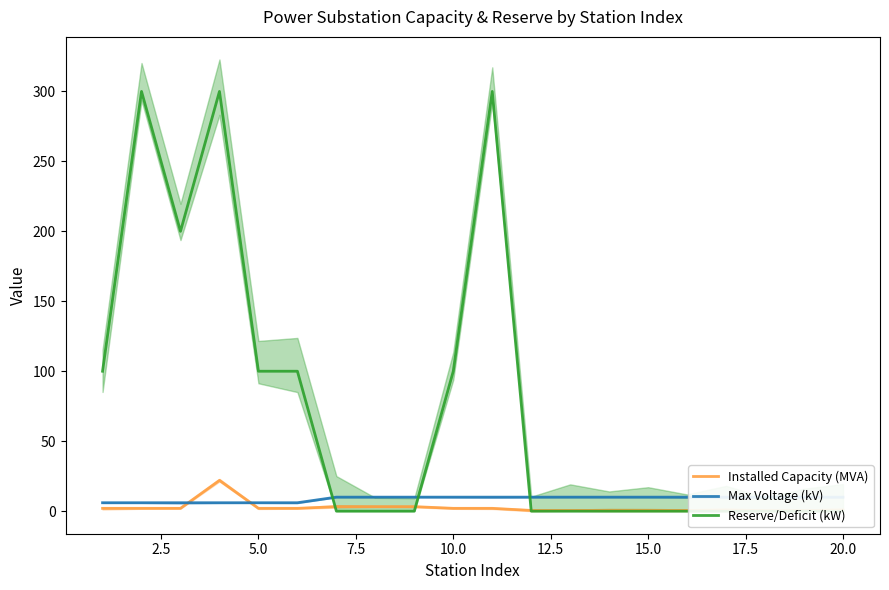

Which series has the largest total across all categories?

Reserve/Deficit (kW)